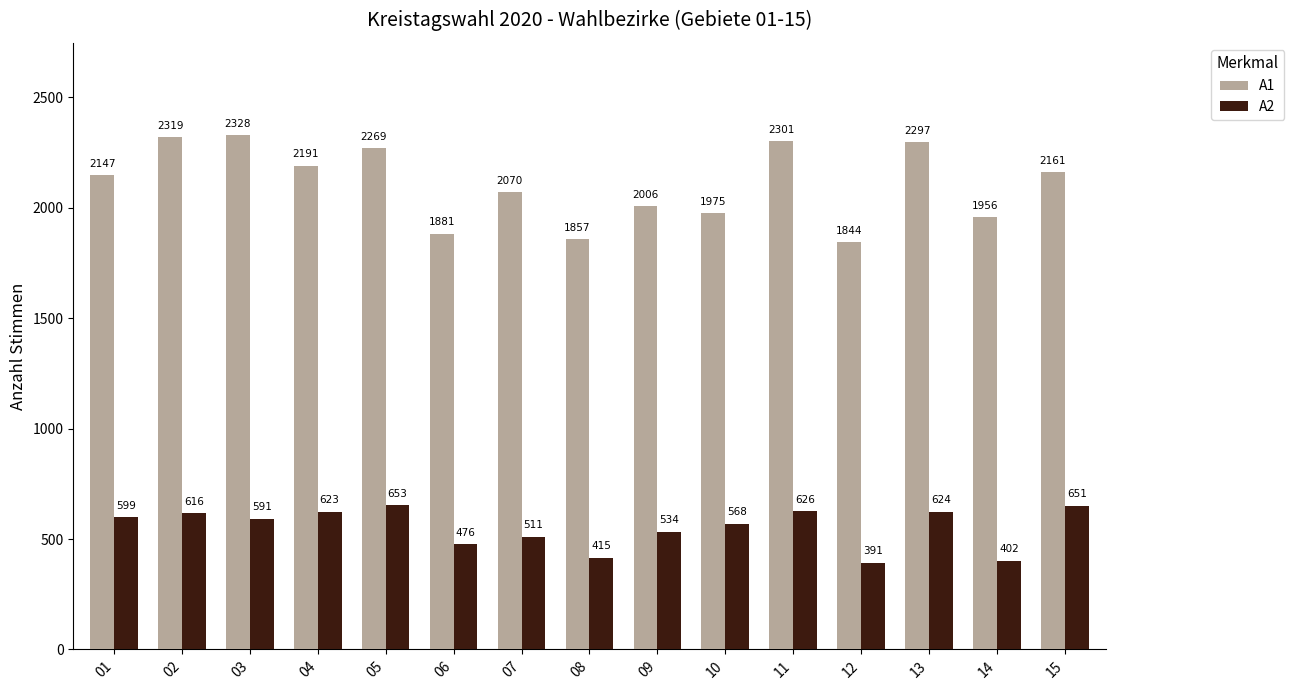

What is the total value across all series at 09?

2540